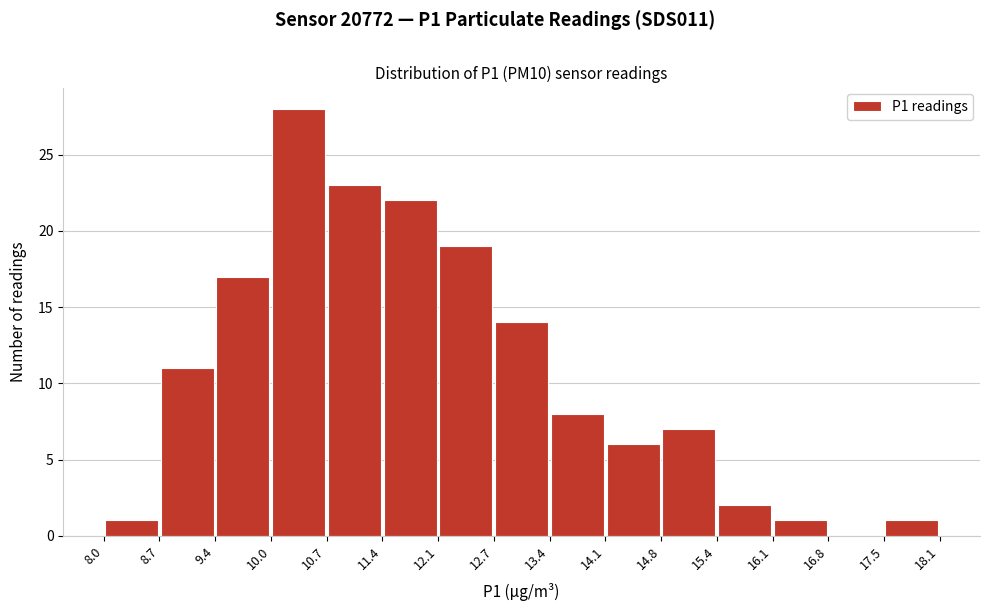

What is the height of the bar covering 17.5 to 18.1 on the x-axis? The values are not printed on the chart, so give them approximately, as read against the axis.

1